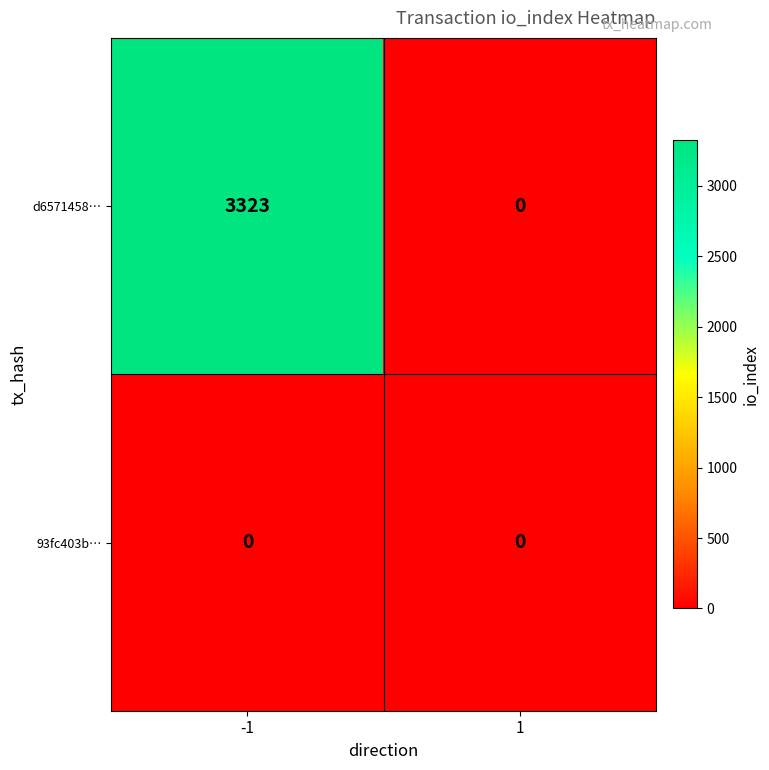

List the series in order of their peak value, lowest first.

93fc403b…, d6571458…